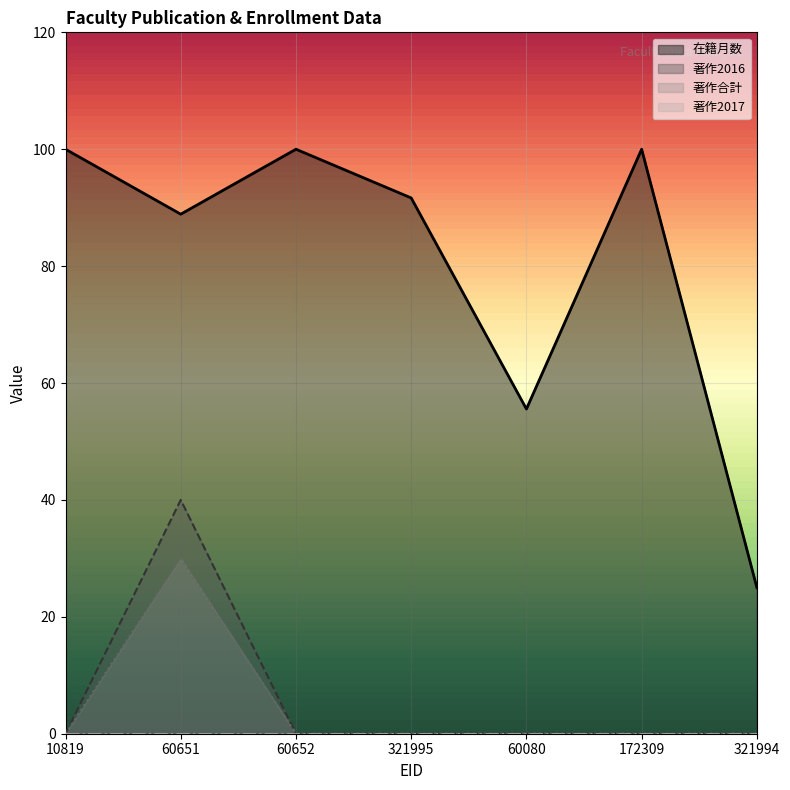

Which category has the highest value across all series?

10819